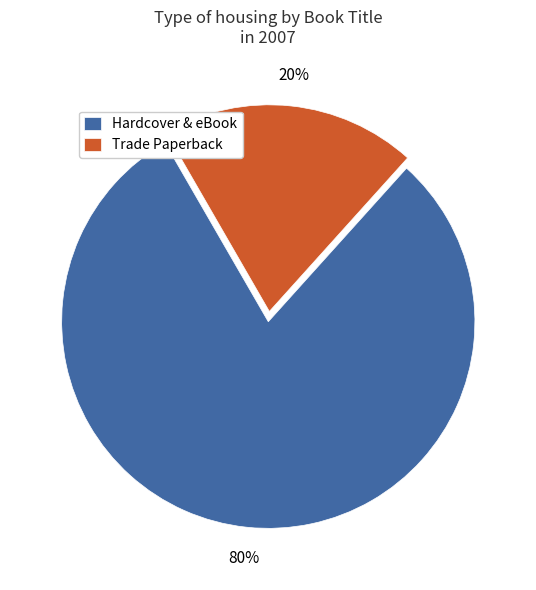

To the nearest percent, what is the difference between the largest and smallest slice percentages?

60%